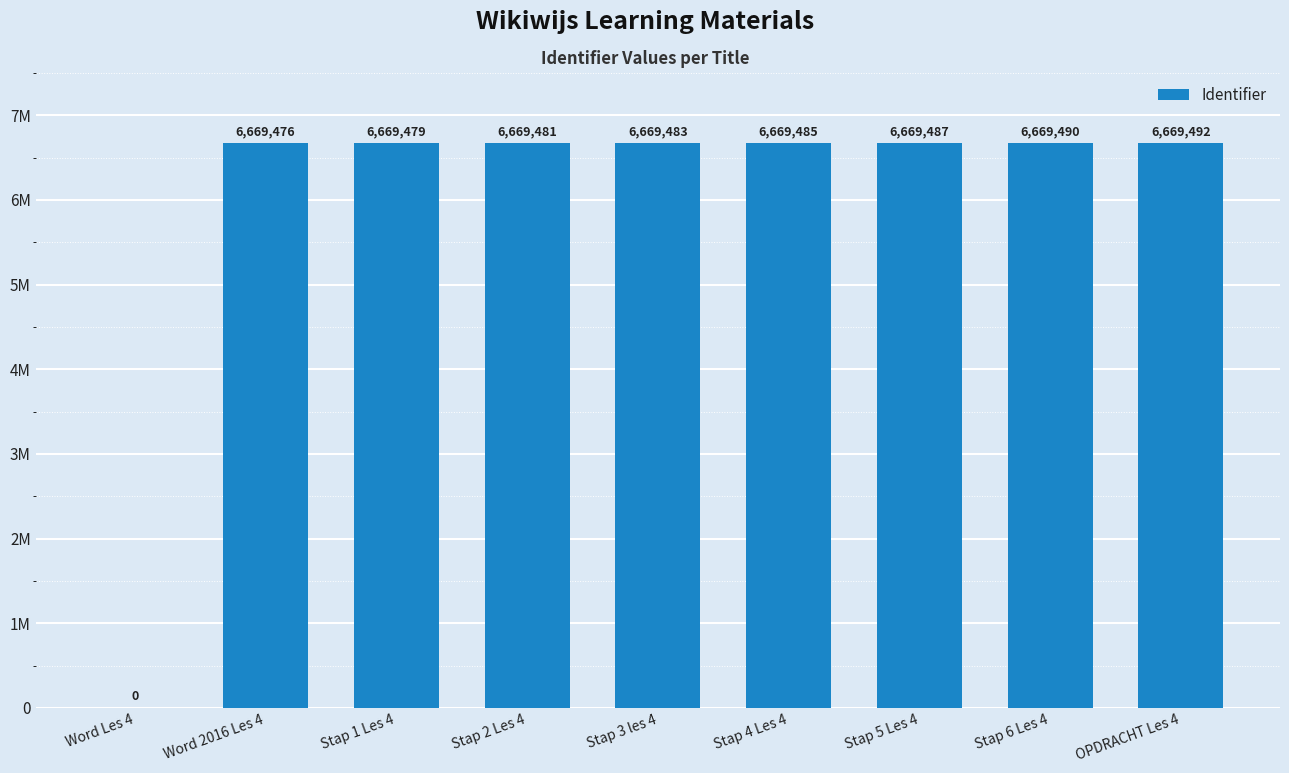

What is the label of the 7th bar from the left?

Stap 5 Les 4